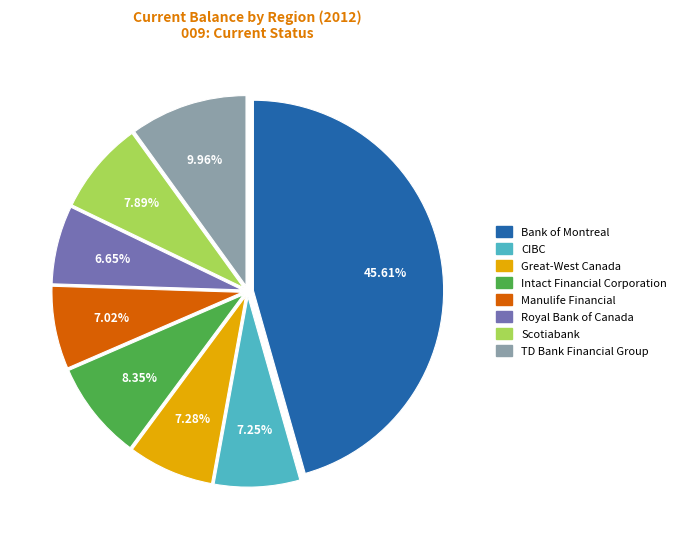

Is there any slice that represents more than half of the pie?

No